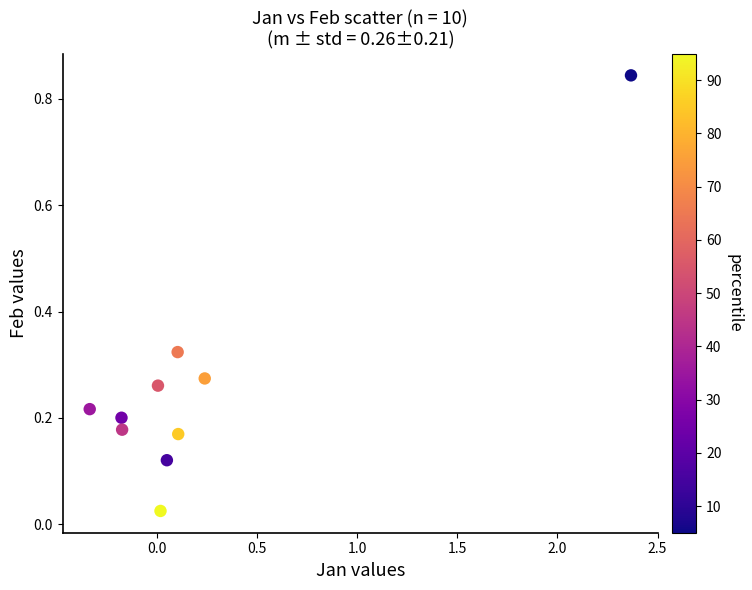

What is the range of X values (max minus min)?

2.7